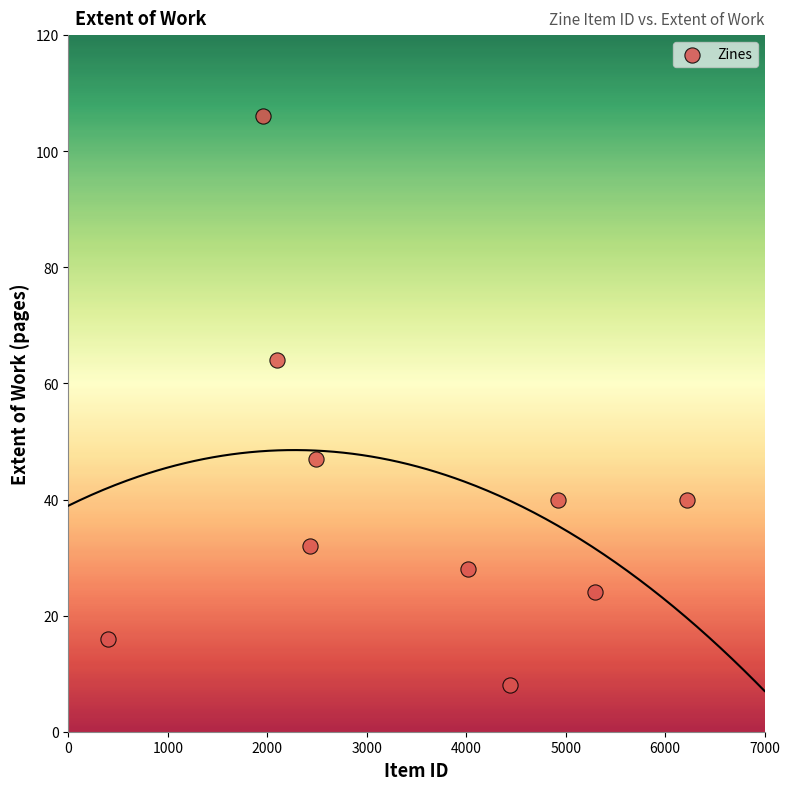

What Y value in the scatter plot is closest to 57?

64